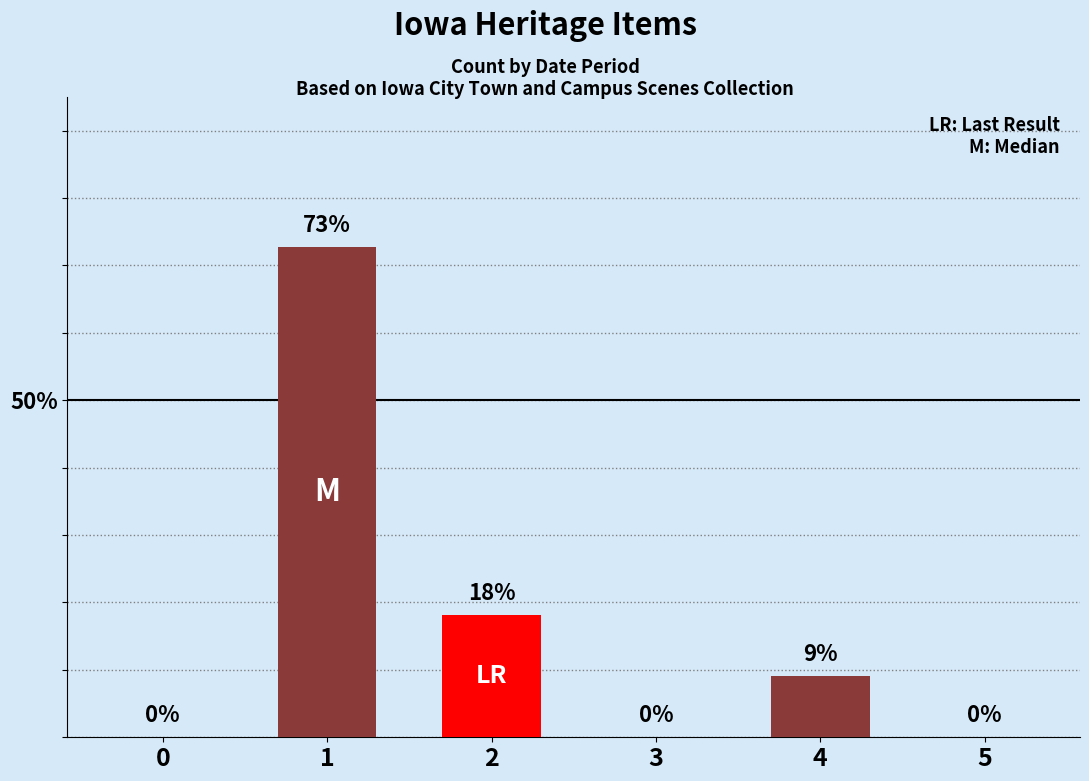

How many data points are above 9?

3